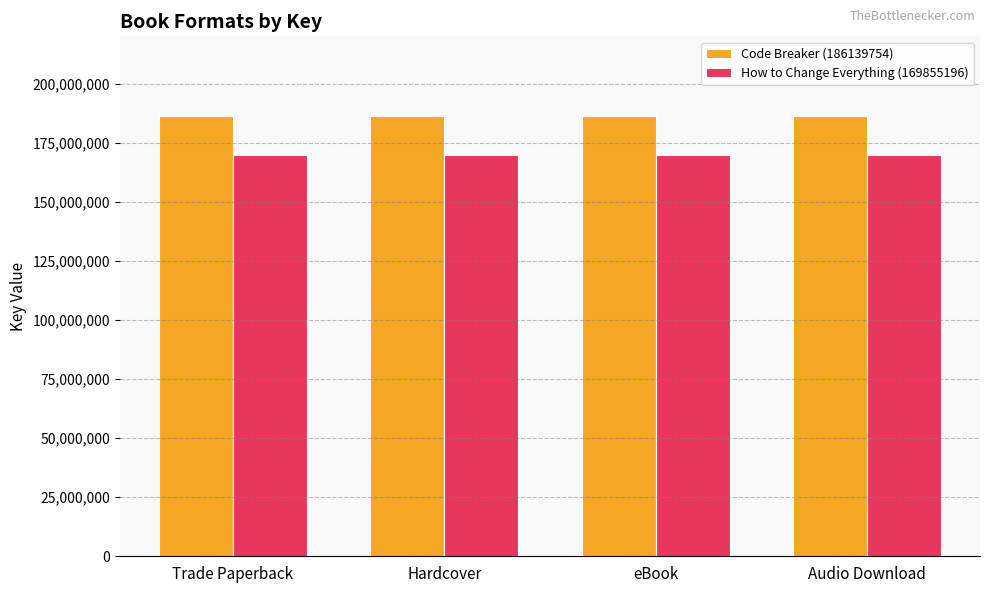

What is the lowest value of the Code Breaker (186139754) series?

186139754